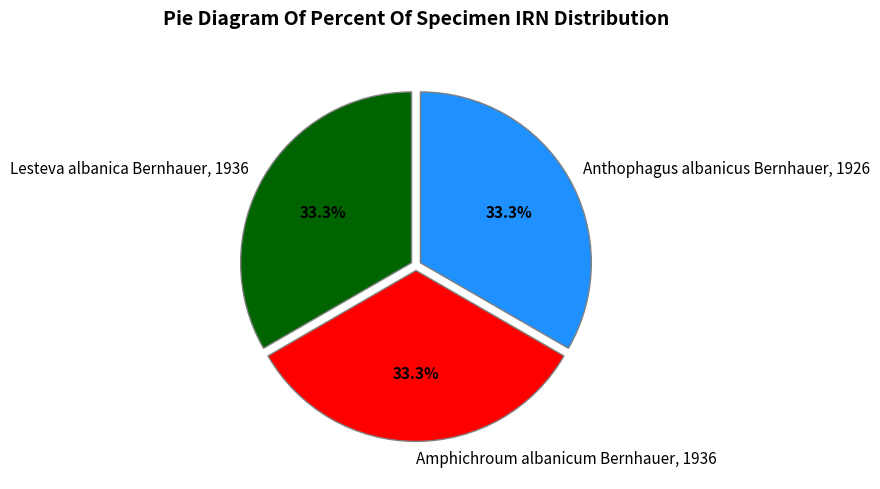

To the nearest percent, what portion does Lesteva albanica Bernhauer, 1936 represent?

33%